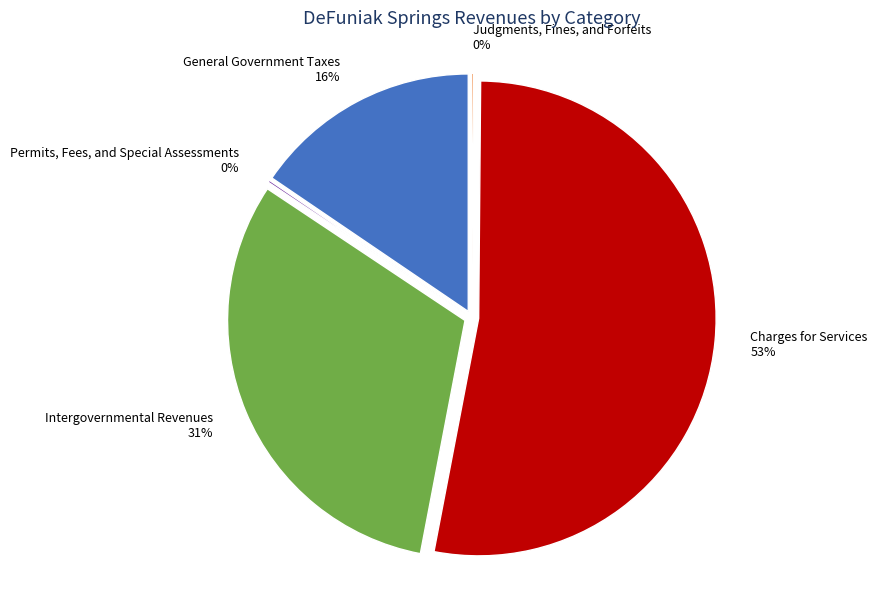

To the nearest percent, what is the difference between the General Government Taxes and Permits, Fees, and Special Assessments slice percentages?

15%